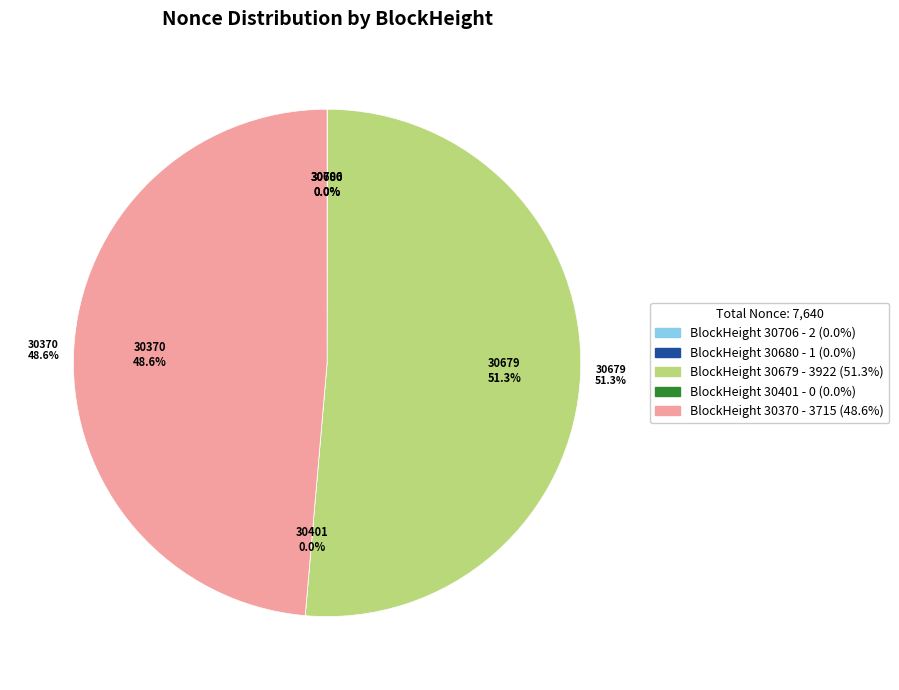

Rank the categories by value from highest to lowest.

30679, 30370, 30706, 30680, 30401